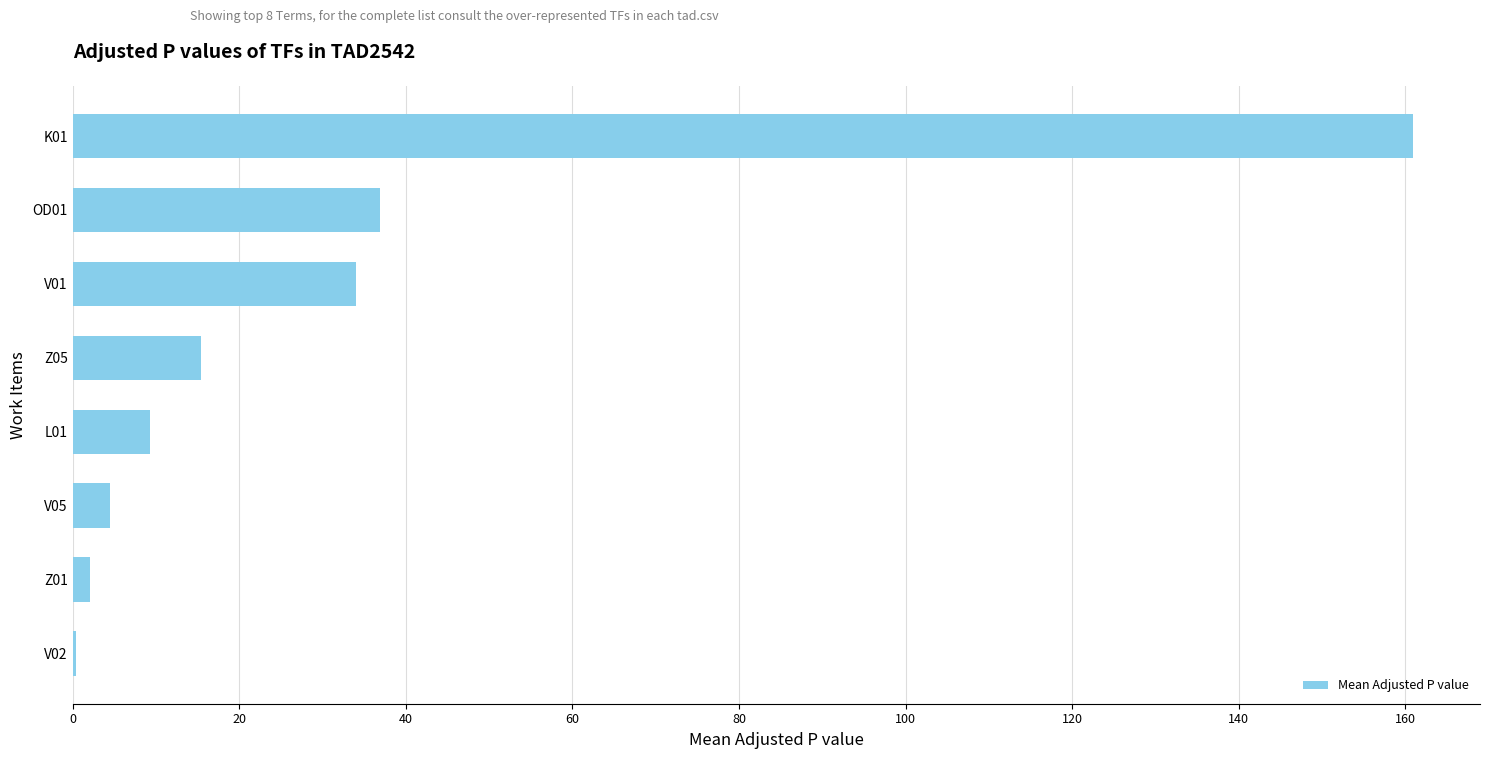

How many values exceed 15?

4